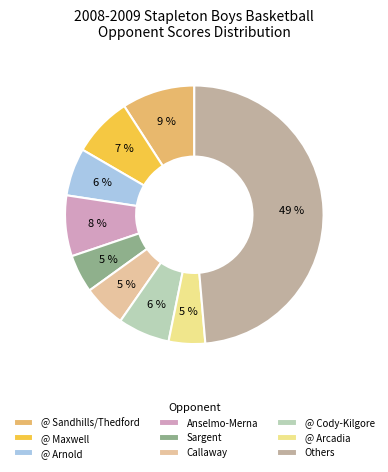

Which slice is the largest?

Others